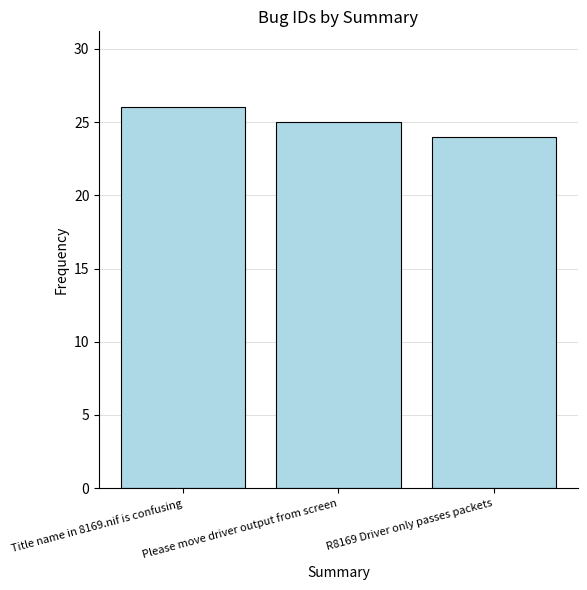

Rank the categories by value from lowest to highest.

R8169 Driver only passes packets, Please move driver output from screen, Title name in 8169.nif is confusing